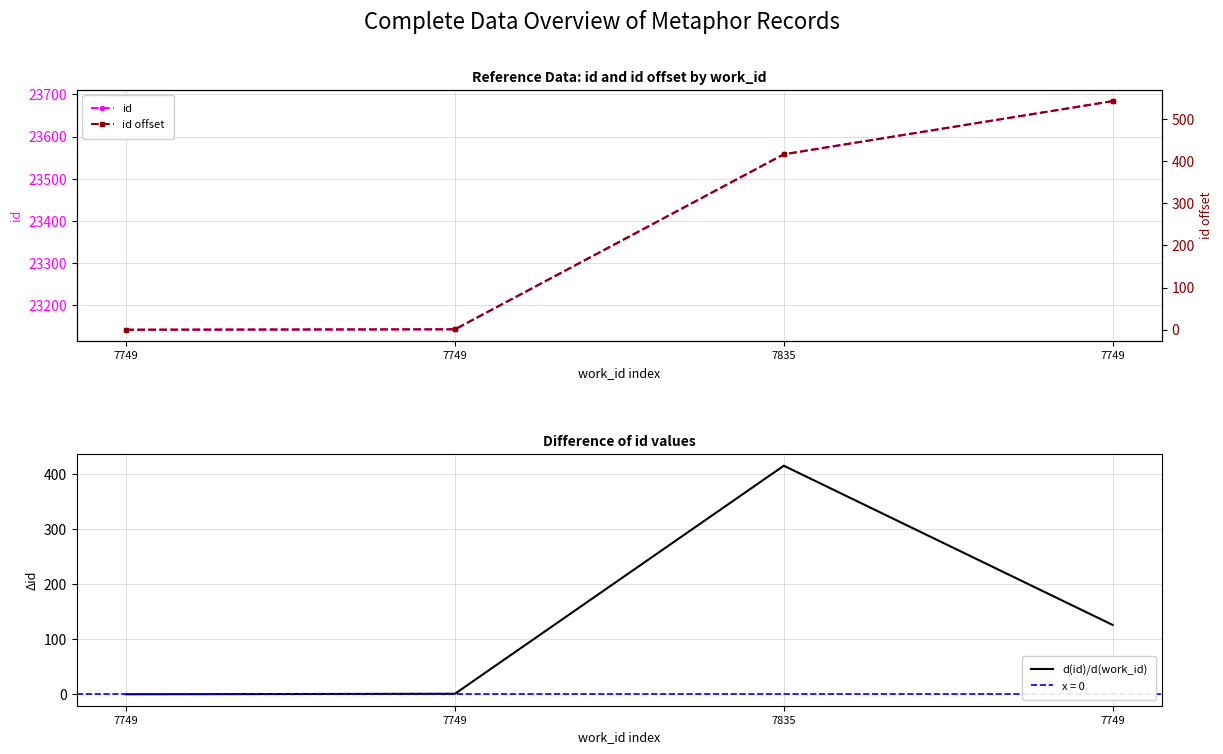

Reading left to right, transcribe all the data shown in this chart.

id: 7749=23142	7749=23143	7835=23558	7749=23684
id offset: 7749=0	7749=1	7835=416	7749=542
d(id)/d(work_id): 7749=0	7749=1	7835=415	7749=126